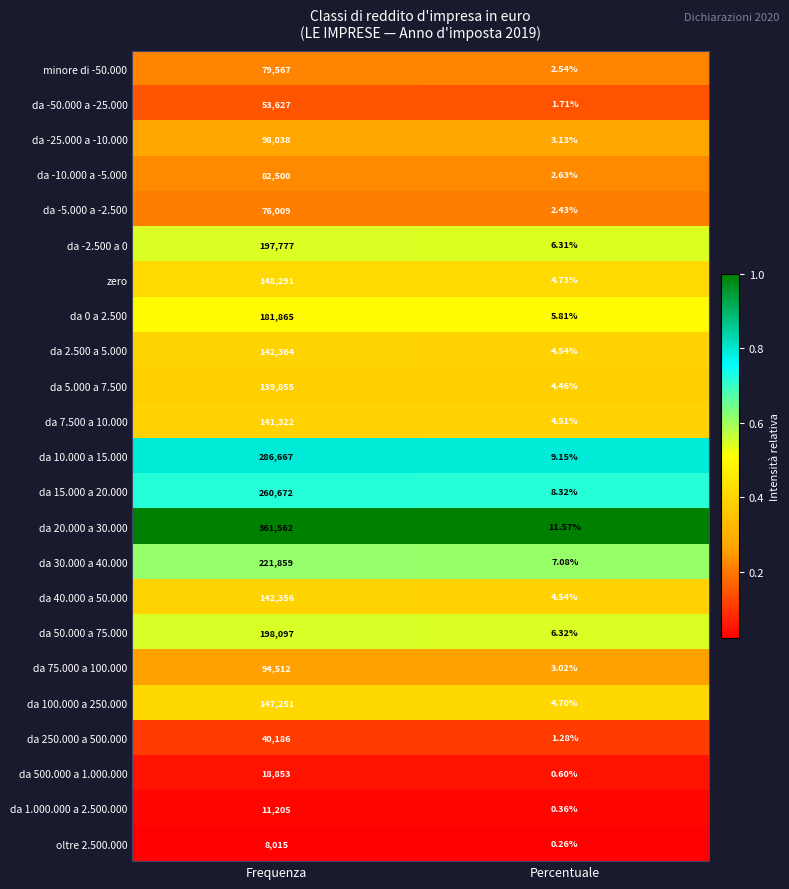

Rank the categories by da 250.000 a 500.000 value from highest to lowest.

Frequenza, Percentuale